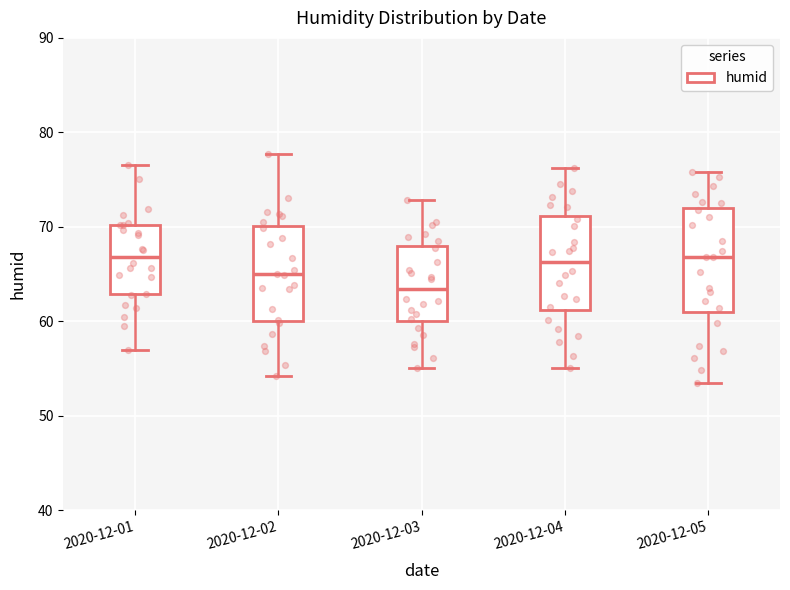

Reading left to right, transcribe this box plot: for each box, give where its median line is, the range the box spans, and where its two whiskers end, as read against the y-axis. The values are not printed on the chart, so give them approximately, as read against the axis.

2020-12-01: median 67, box 63 to 70, whiskers 57 to 77
2020-12-02: median 65, box 60 to 70, whiskers 54 to 78
2020-12-03: median 63, box 60 to 68, whiskers 55 to 73
2020-12-04: median 66, box 61 to 71, whiskers 55 to 76
2020-12-05: median 67, box 61 to 72, whiskers 54 to 76